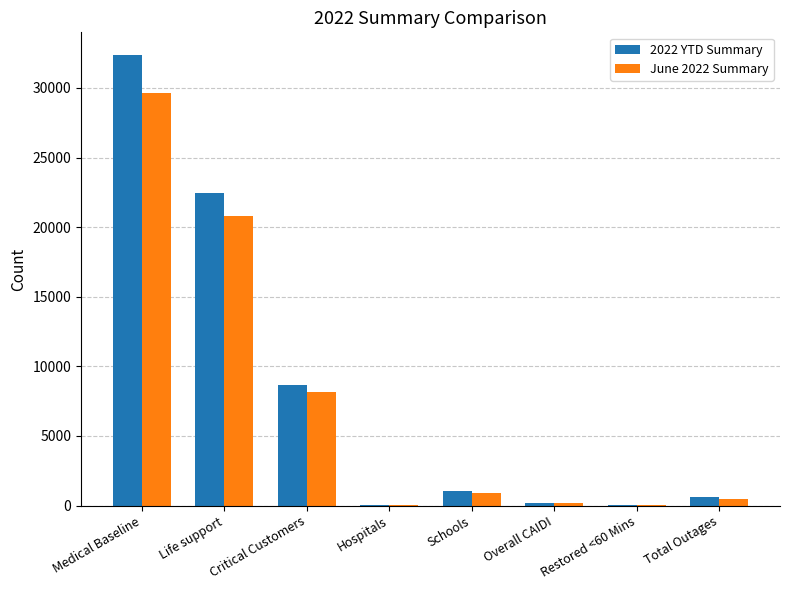

Between Critical Customers and Hospitals, which series saw the biggest shift?

2022 YTD Summary